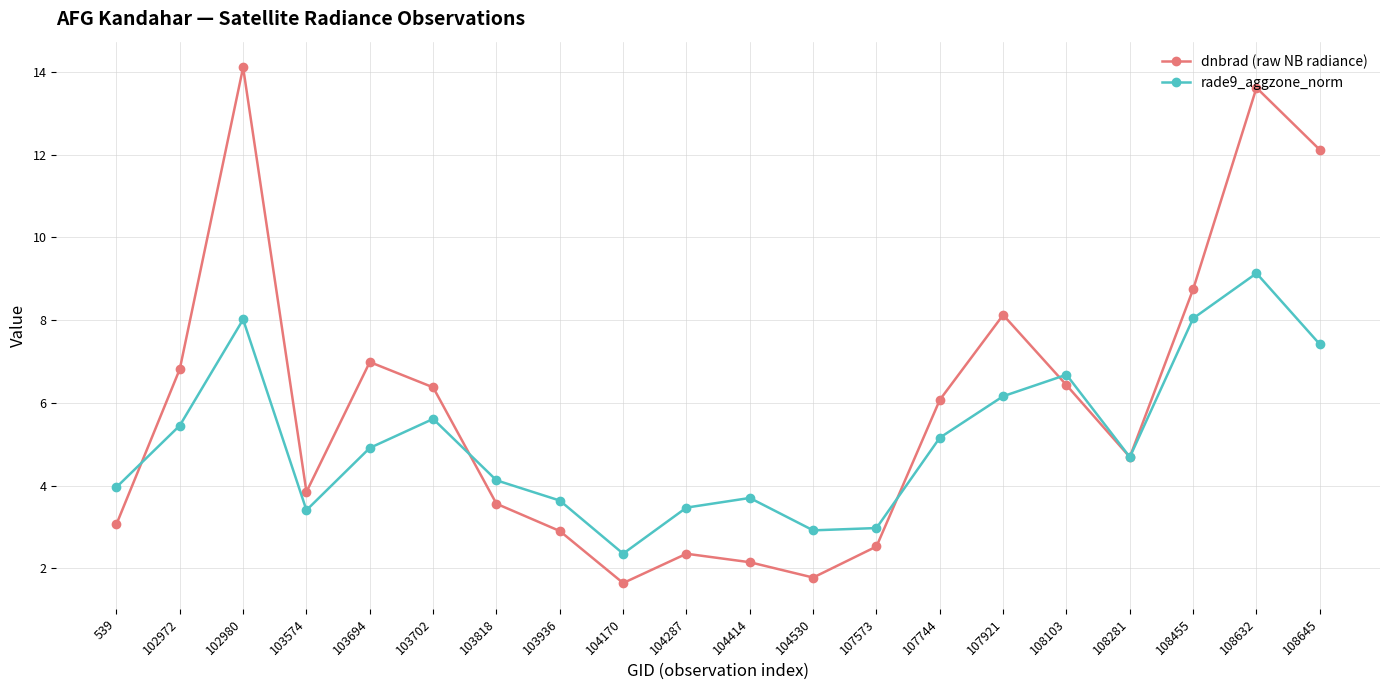

True or false: rade9_aggzone_norm has more than 2 points higher than both neighbors.

True